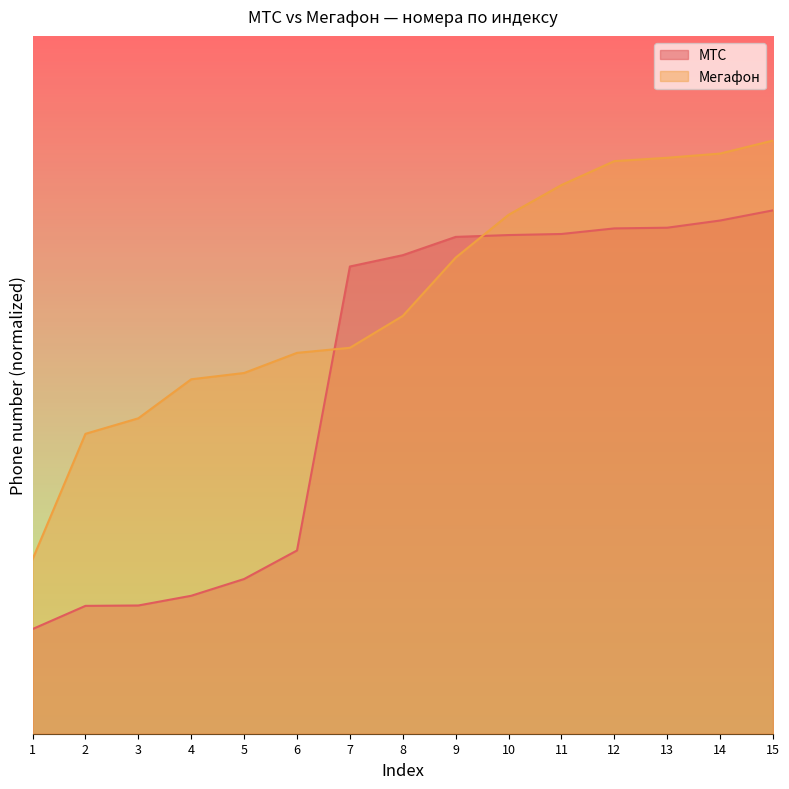

The value of Мегафон at 10 is 9194281923.8. True or false?

True